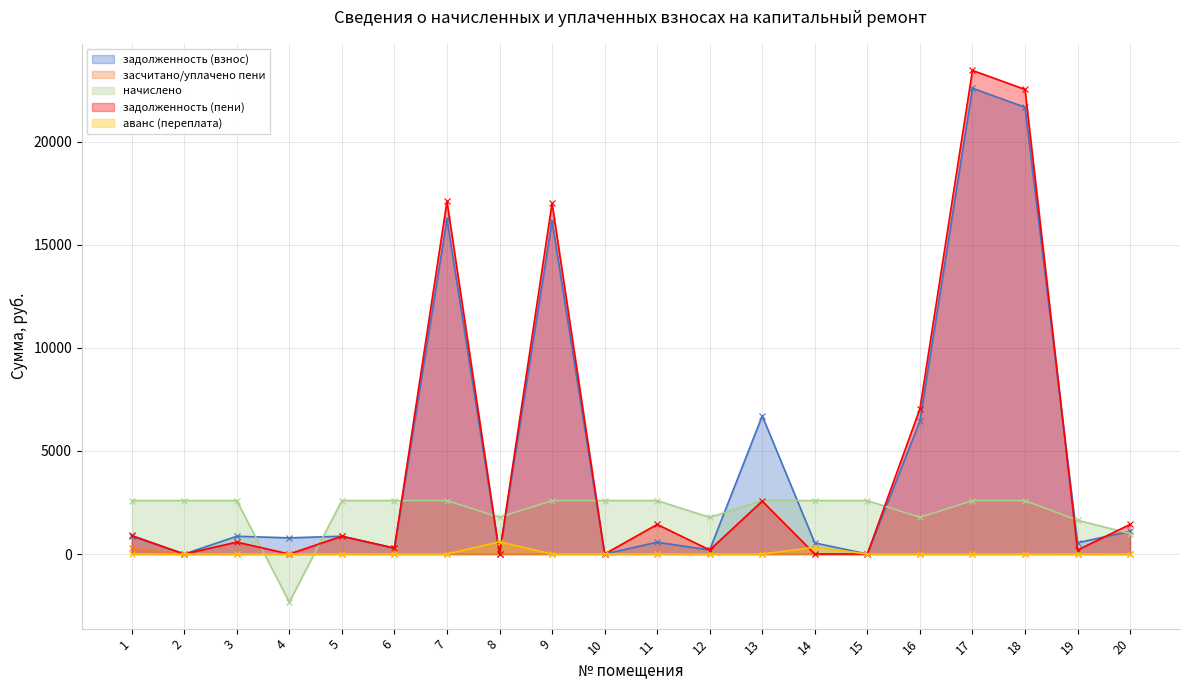

List the labels in order of засчитано/уплачено пени value, largest first.

1, 5, 19, 11, 3, 6, 2, 4, 7, 8, 9, 10, 12, 13, 14, 15, 16, 17, 18, 20